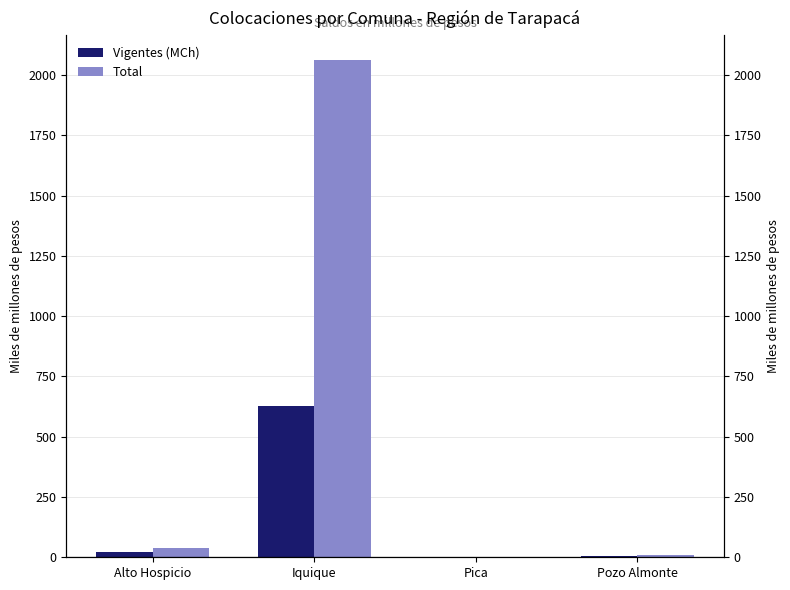

At which label is Vigentes (MCh) closest to 314?

Alto Hospicio